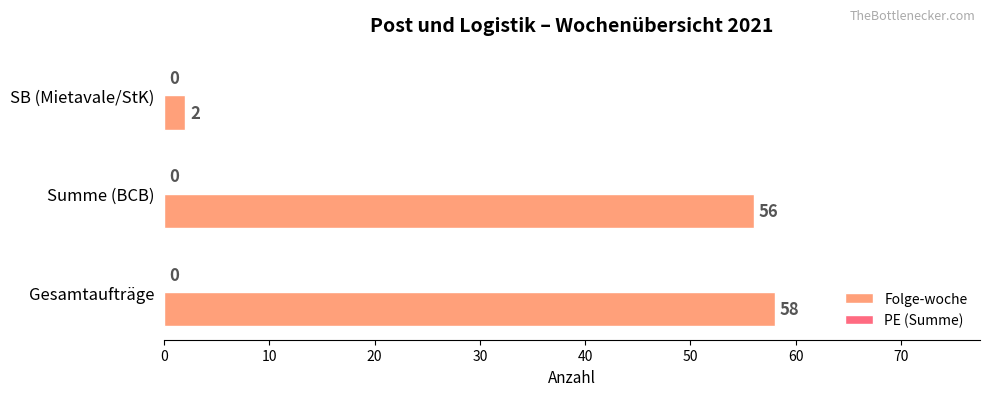

List the labels in order of value, smallest first.

SB (Mietavale/StK), Summe (BCB), Gesamtaufträge